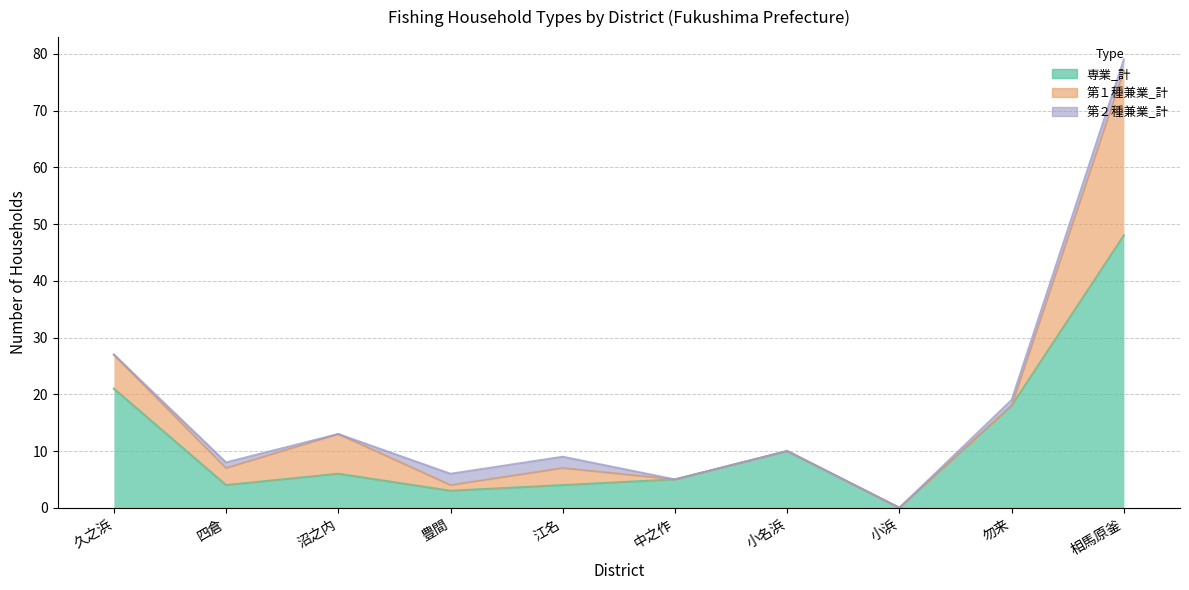

True or false: 専業_計 and 第２種兼業_計 cross at least once.

False